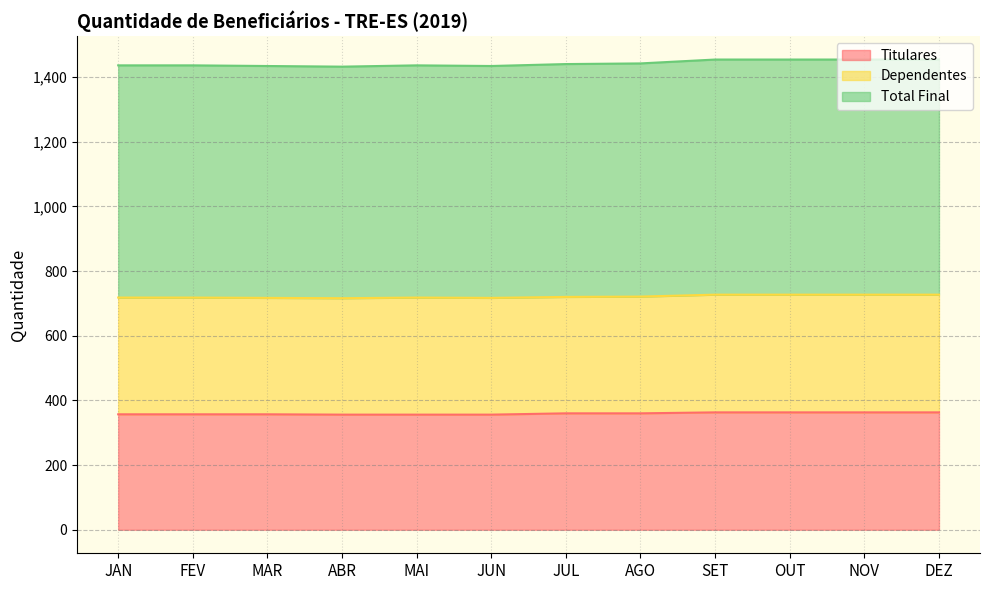

What is the difference between the maximum and minimum values in the Titulares series?

7